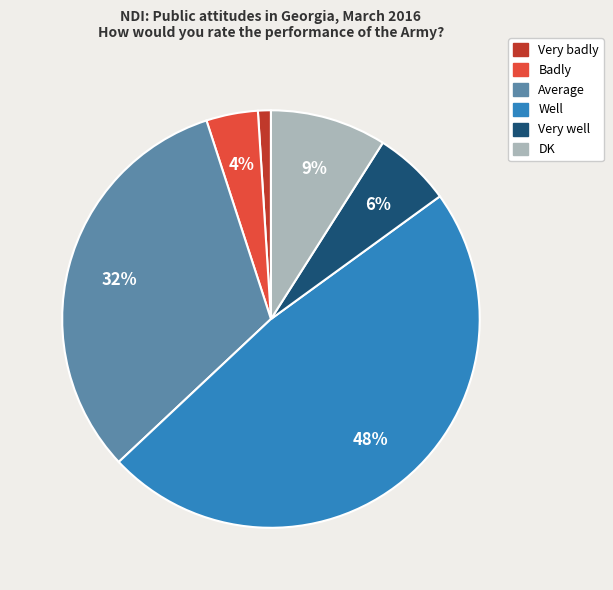

To the nearest percent, what is the difference between the largest and smallest slice percentages?

47%